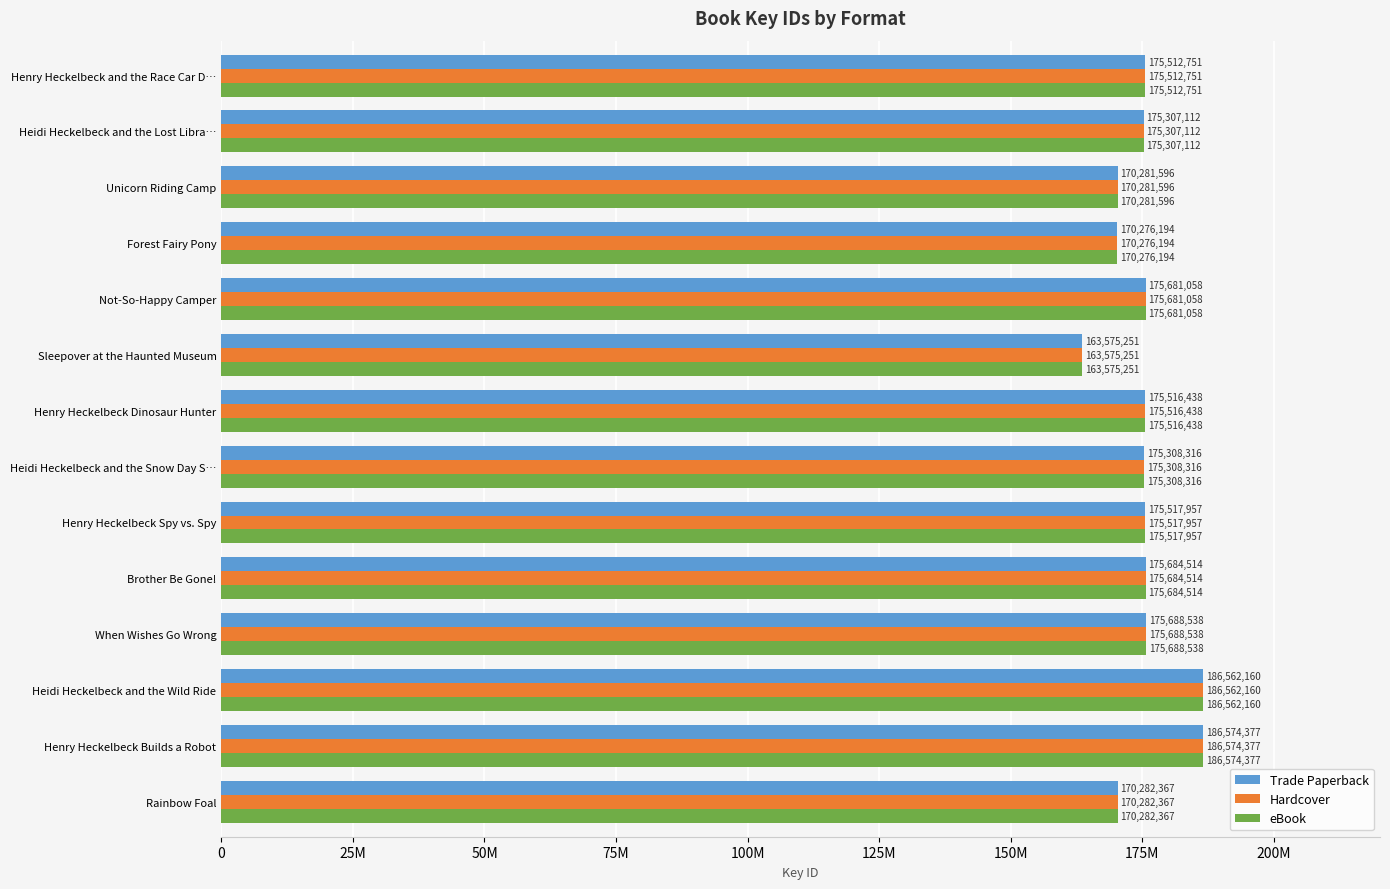

What are all the series names shown in the legend?

Trade Paperback, Hardcover, eBook